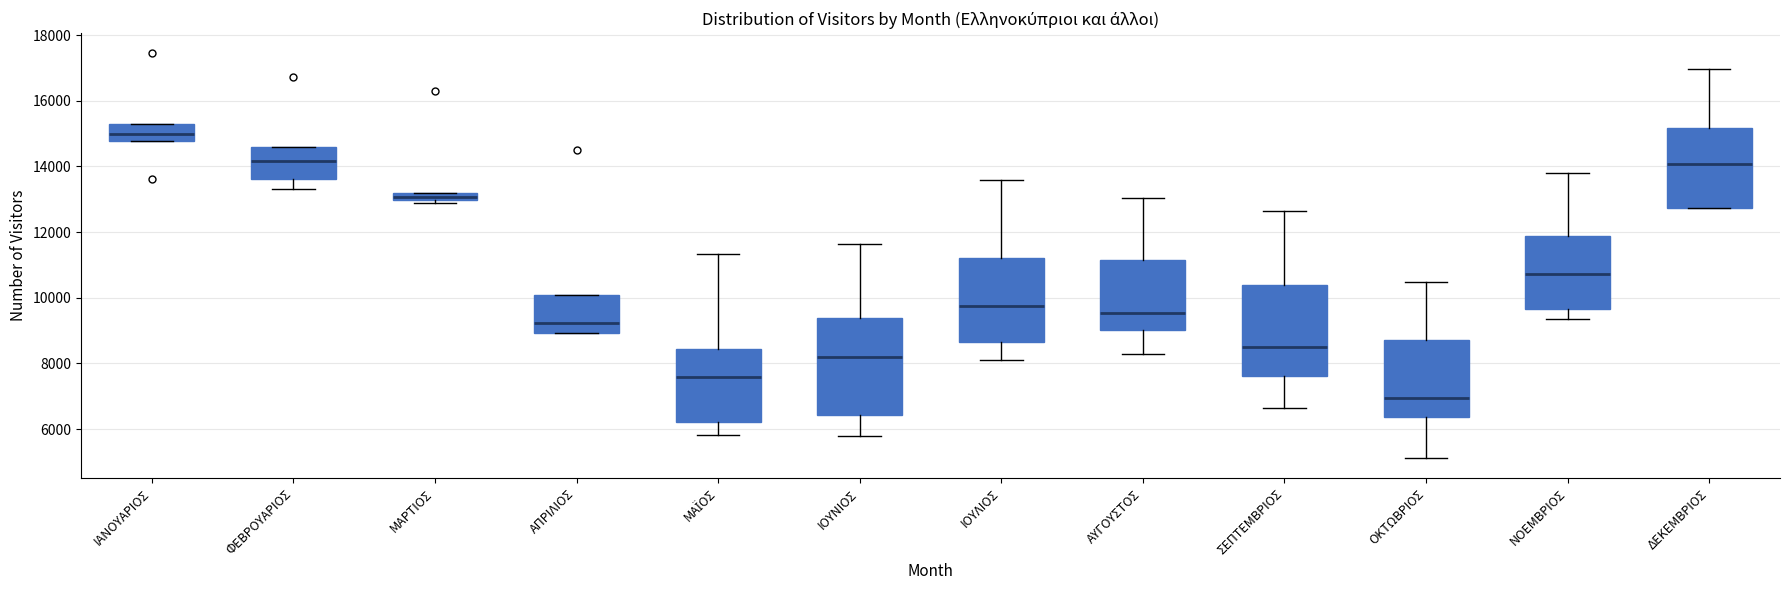

Which box's median line is the lowest?

ΟΚΤΩΒΡΙΟΣ